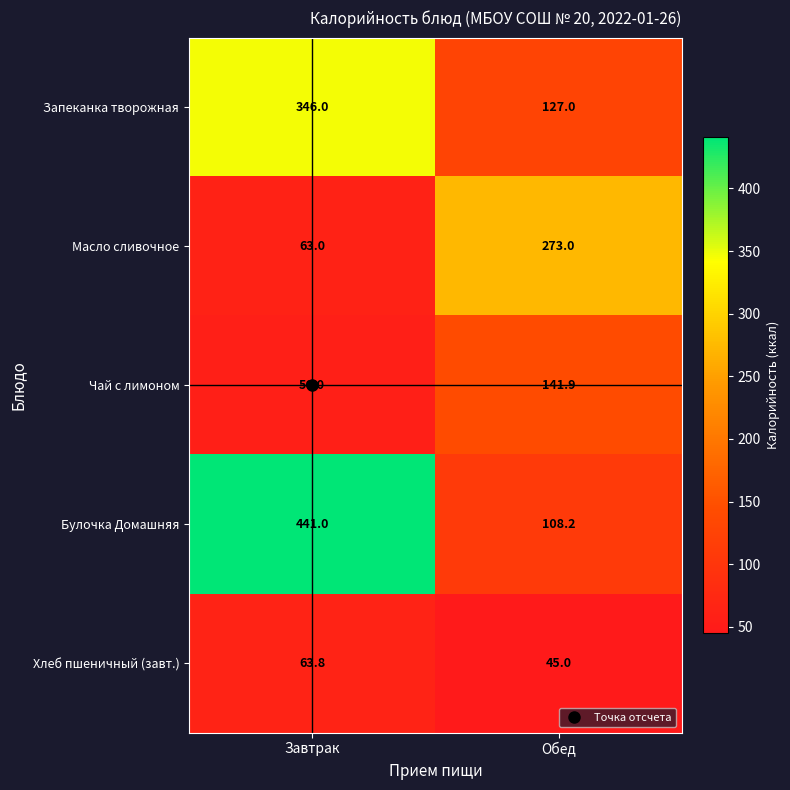

Between Завтрак and Обед, which series saw the biggest shift?

Булочка Домашняя